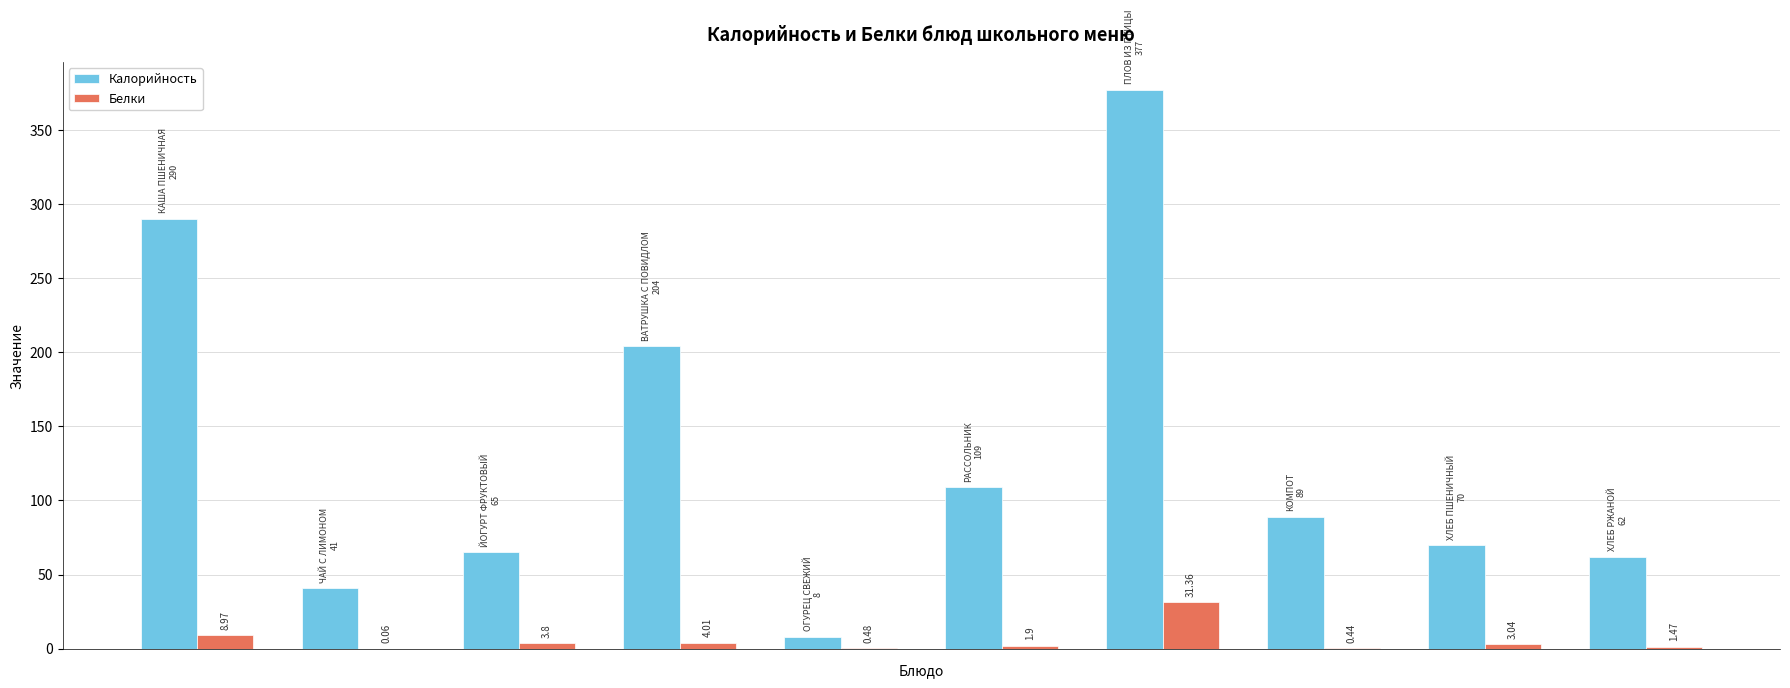

What is the sum of all Белки values?

55.5